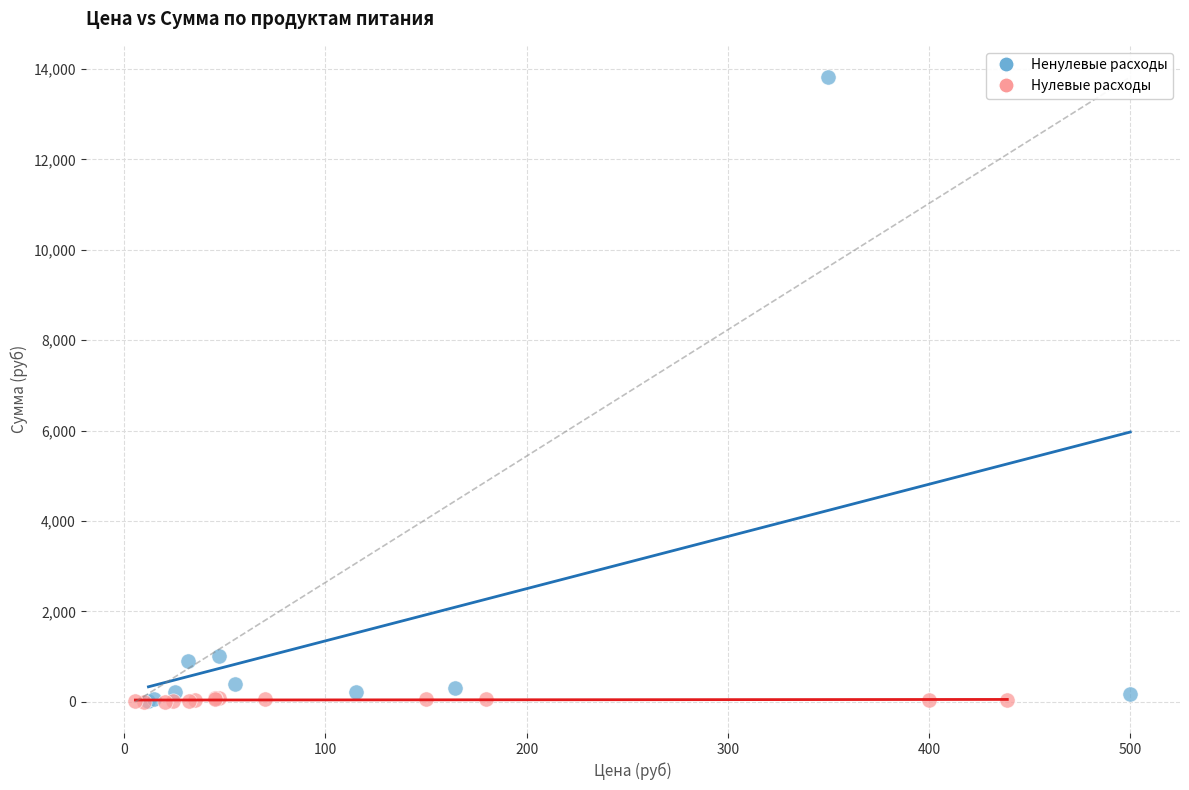

Which series has the largest Y range (max minus min)?

Ненулевые расходы